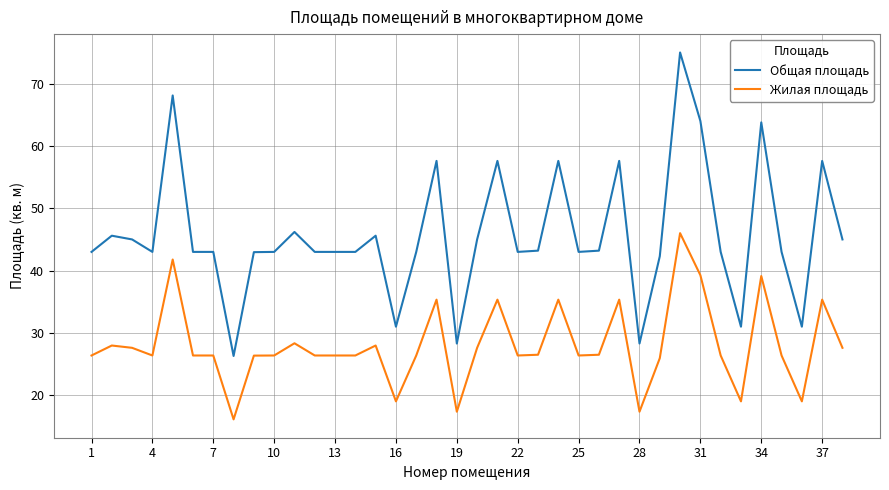

True or false: Жилая площадь and Общая площадь cross at least once.

False